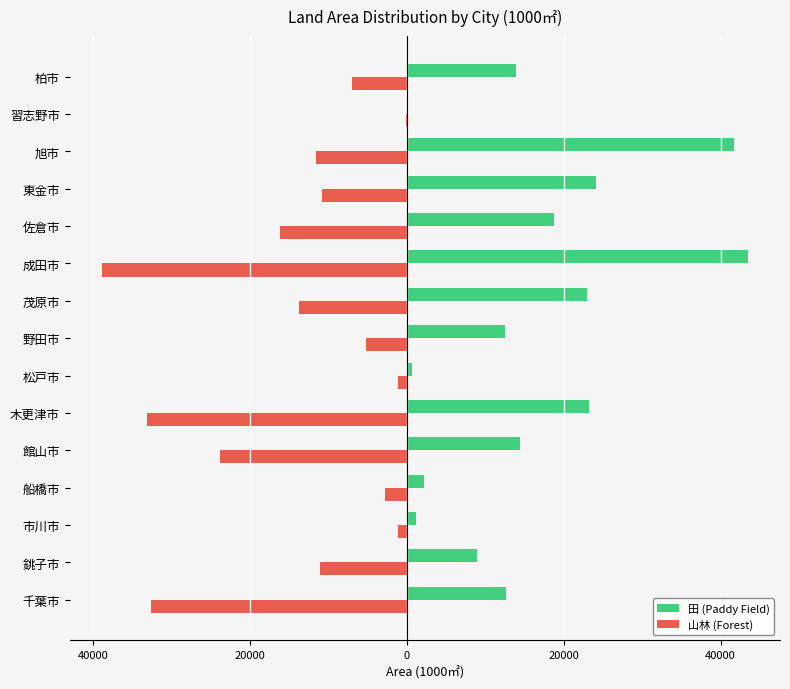

What are all the series names shown in the legend?

田 (Paddy Field), 山林 (Forest)